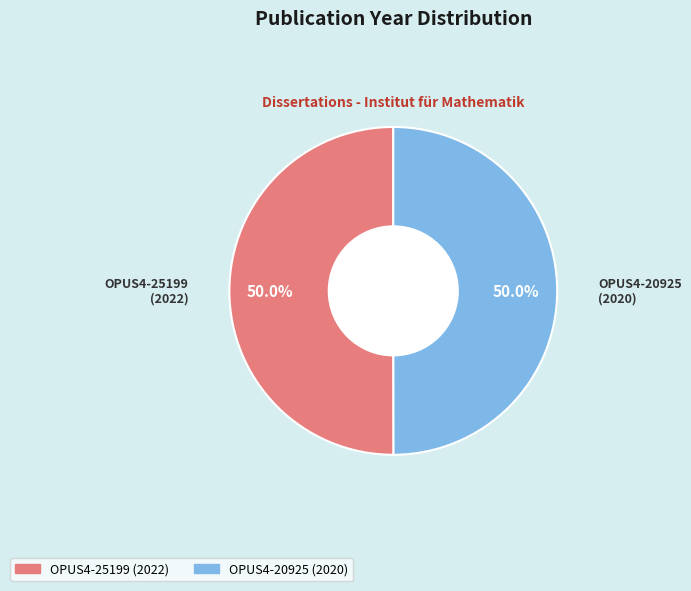

What is the ratio of the value at OPUS4-25199 to the value at OPUS4-20925?

1.0